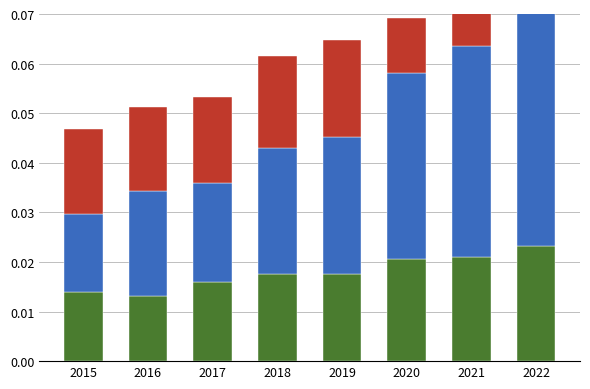

Which series has the largest total across all categories?

Rail transit revenue (mln tenge)